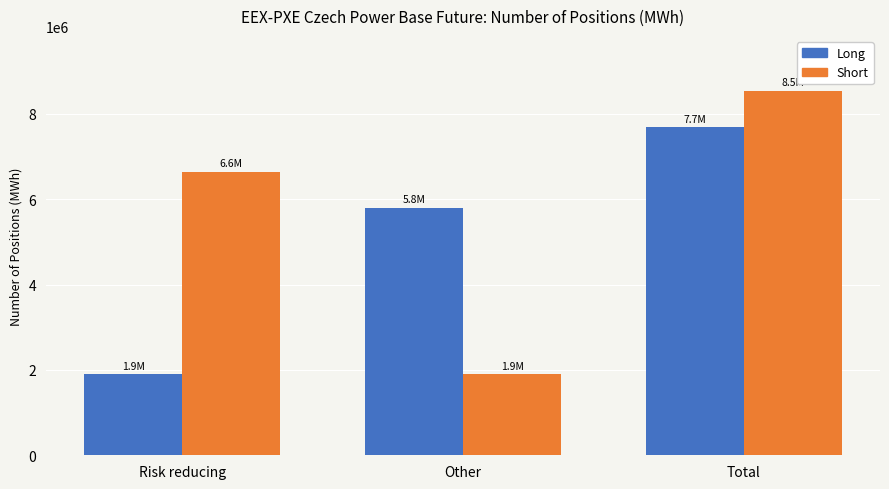

What is the difference between the Short values at Risk reducing and Total?

1903281